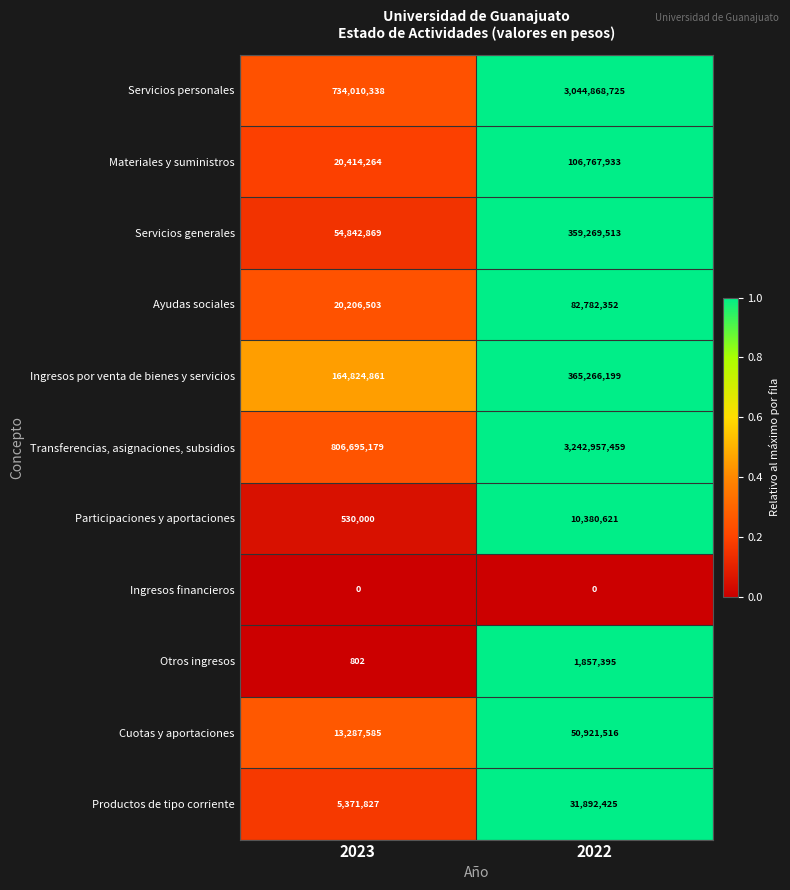

Which series has the largest range (max minus min)?

Transferencias, asignaciones, subsidios